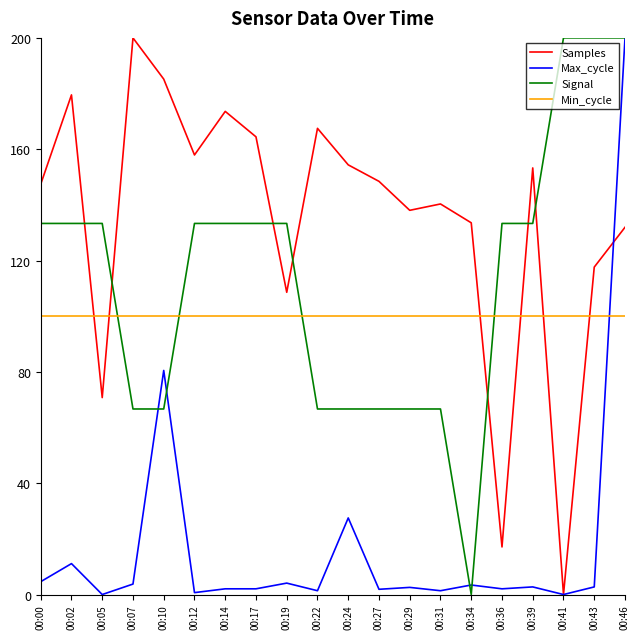

The value of Samples at 00:24 is 154.4. True or false?

True